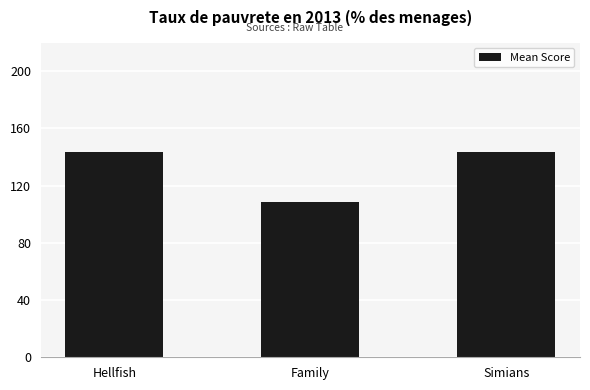

The value at Family is 108.3. True or false?

True